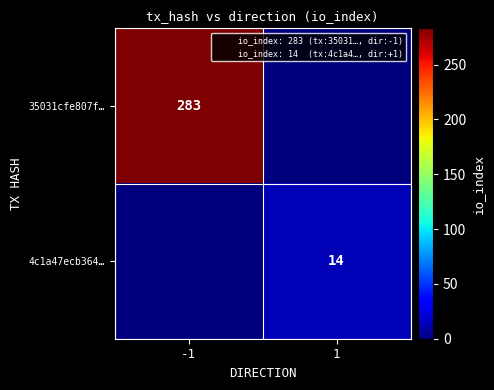

The value of 4c1a47ecb364… at 1 is 24. True or false?

False